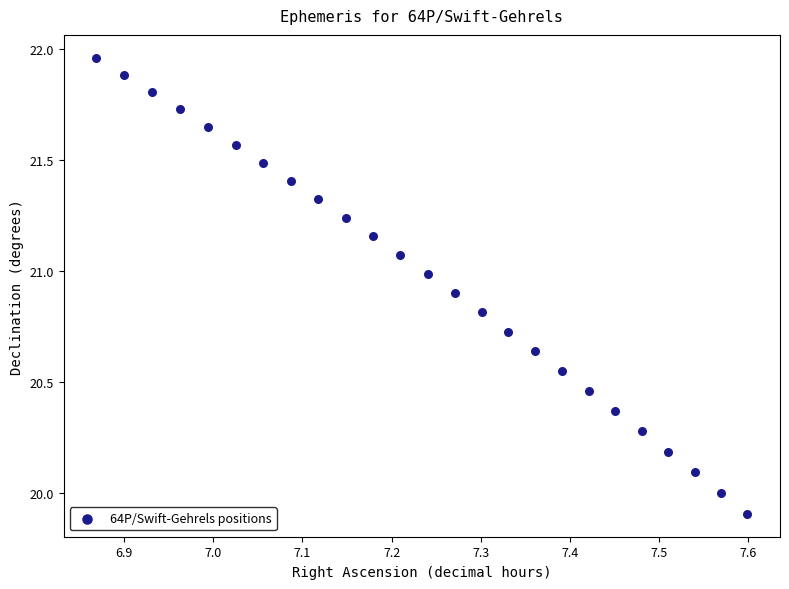

What is the range of Y values (max minus min)?

2.1